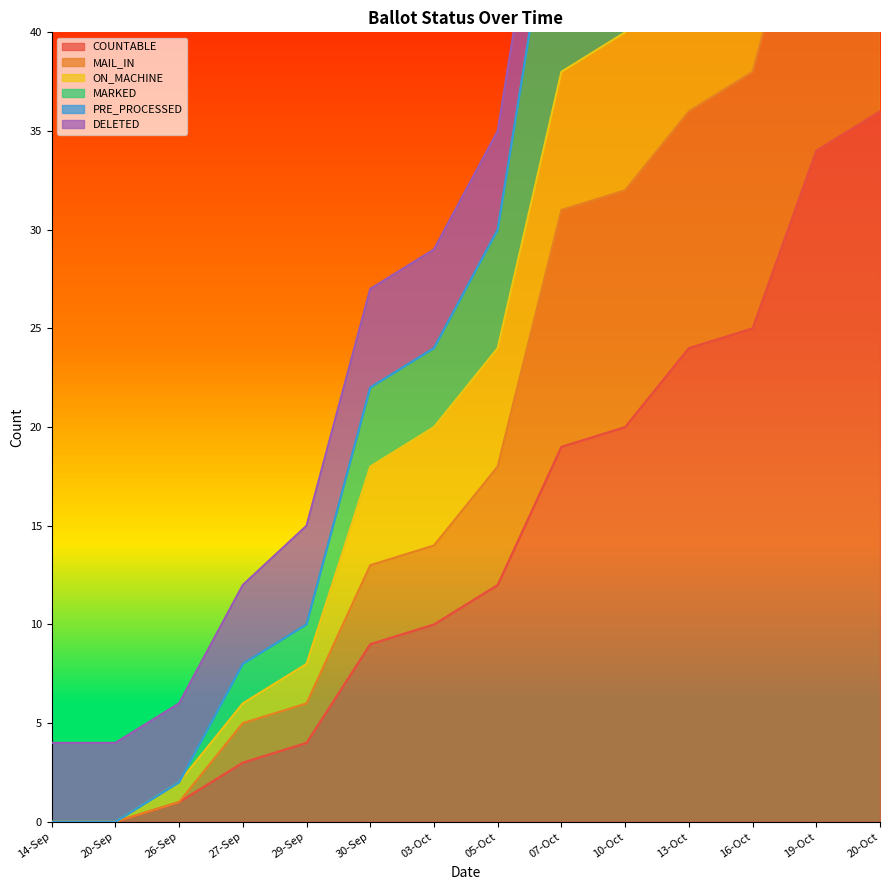

The COUNTABLE series shows 19 at 07-Oct. True or false?

True